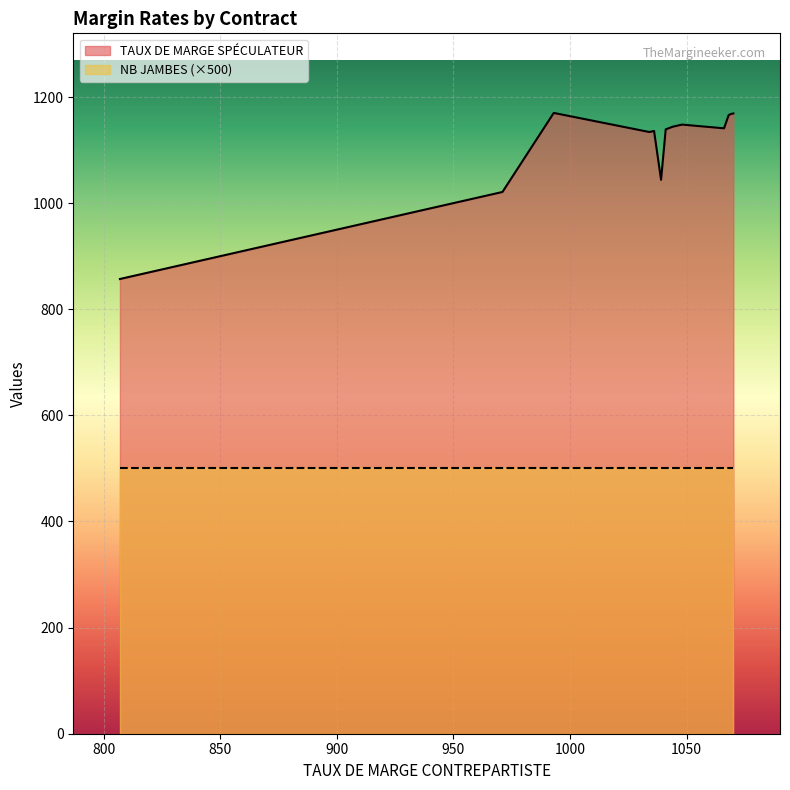

What are all the series names shown in the legend?

TAUX DE MARGE SPÉCULATEUR, NB JAMBES